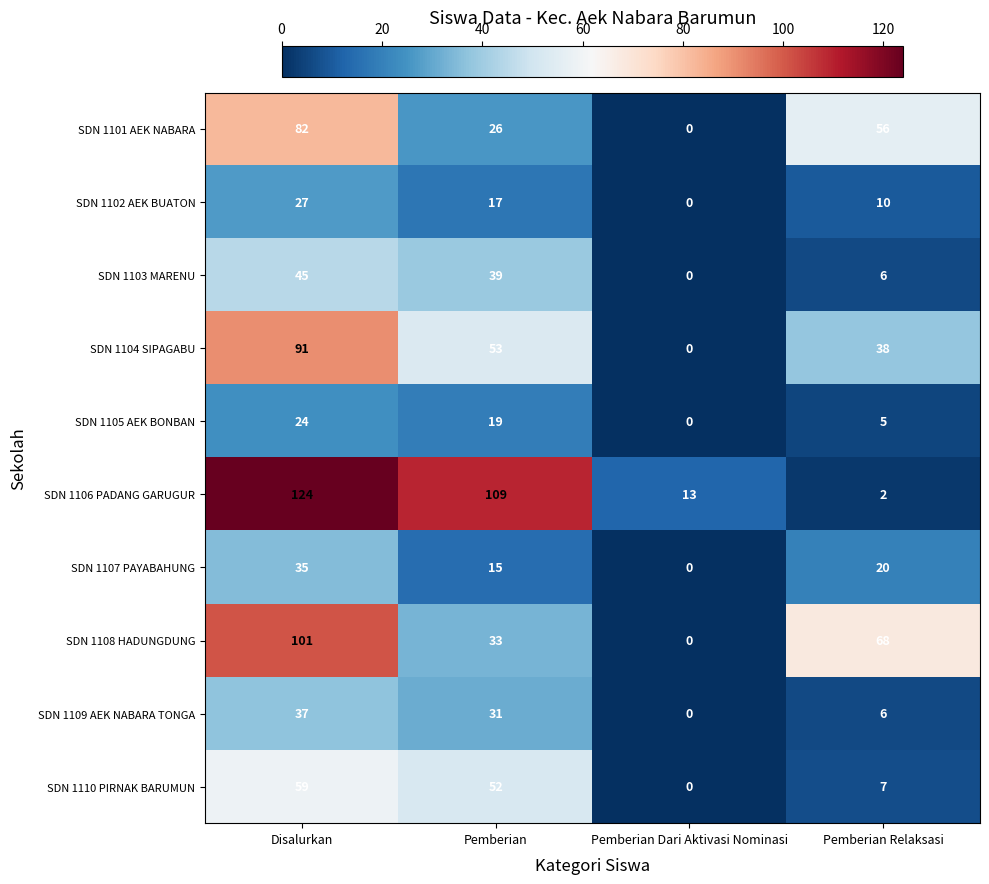

At how many categories does at least one series exceed 43?

3